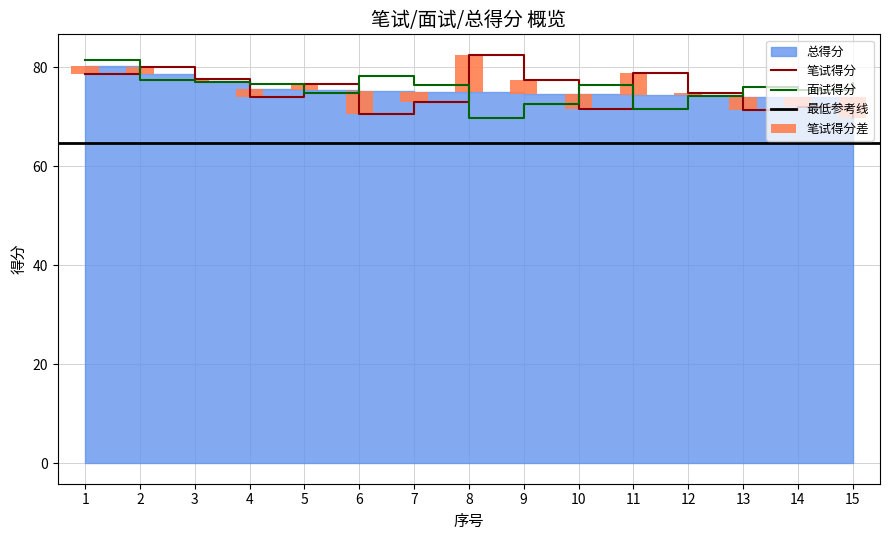

At which category is the sum across all series the highest?

1